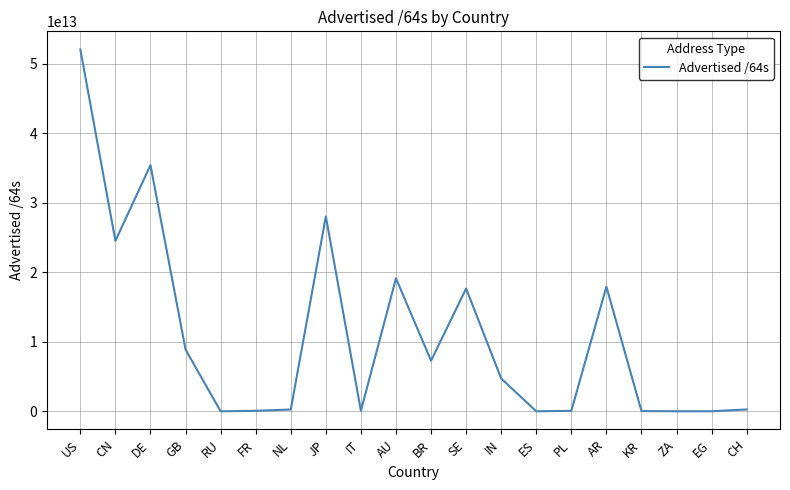

At which category does the chart reach its peak across all series?

US